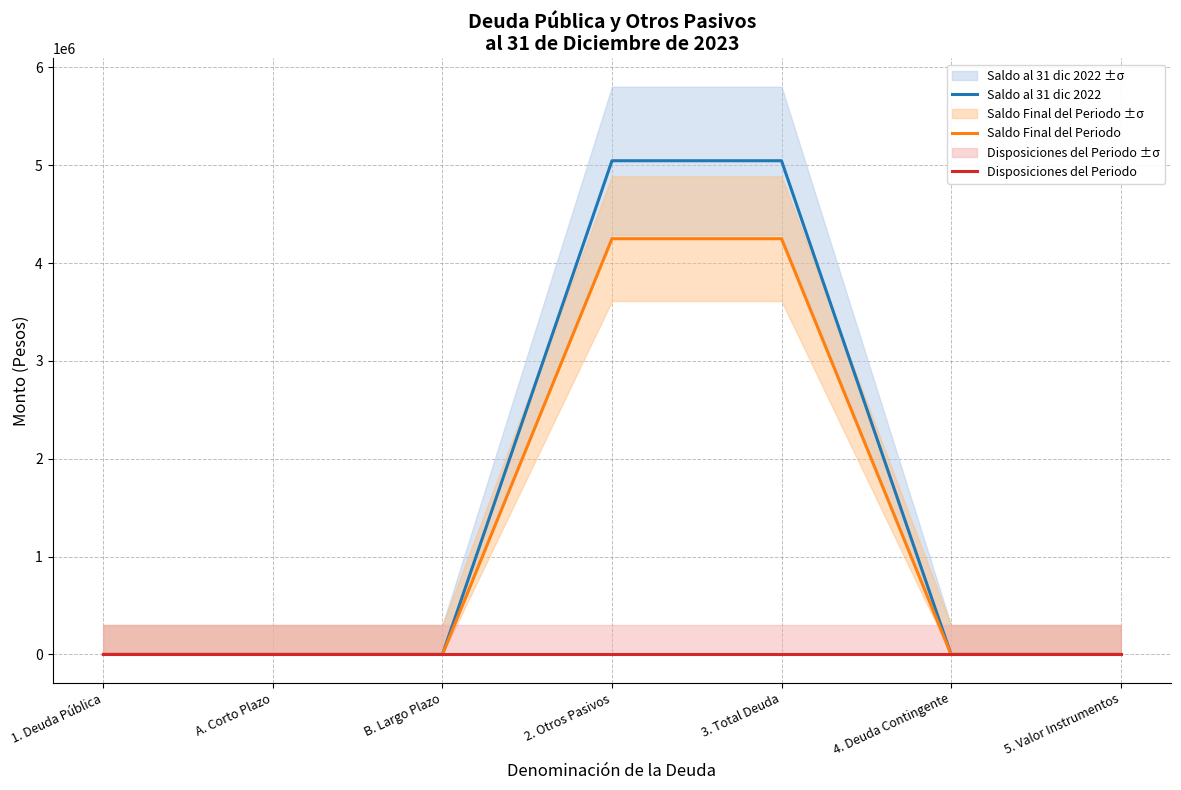

At which category does the chart reach its peak across all series?

2. Otros Pasivos